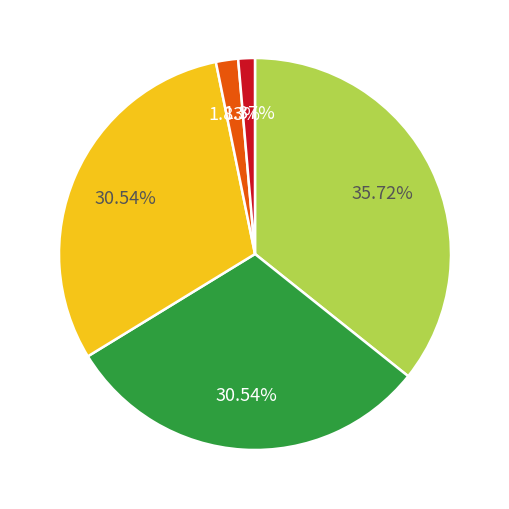

Is there any slice that represents more than half of the pie?

No